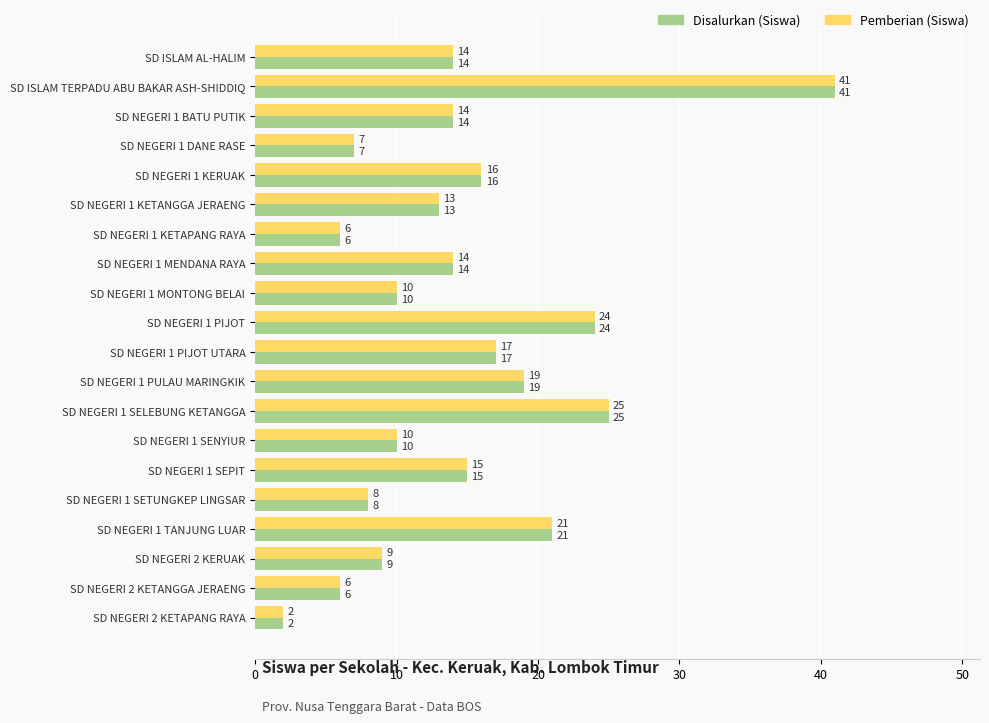

What is the average value of the Disalurkan (Siswa) series?

15